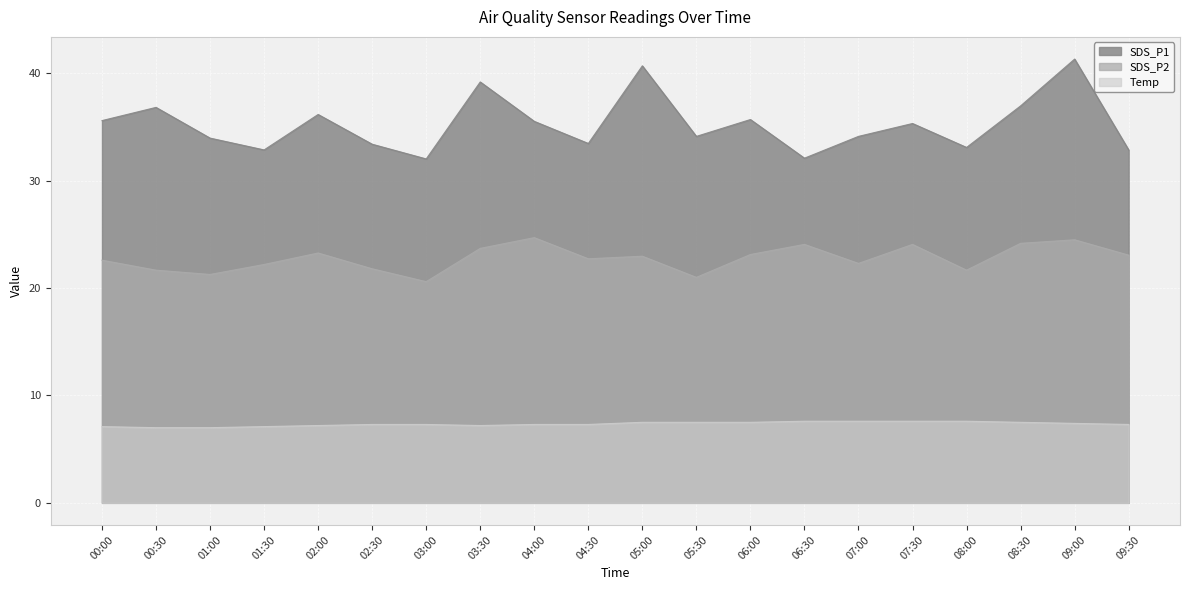

Which series has the largest total across all categories?

SDS_P1